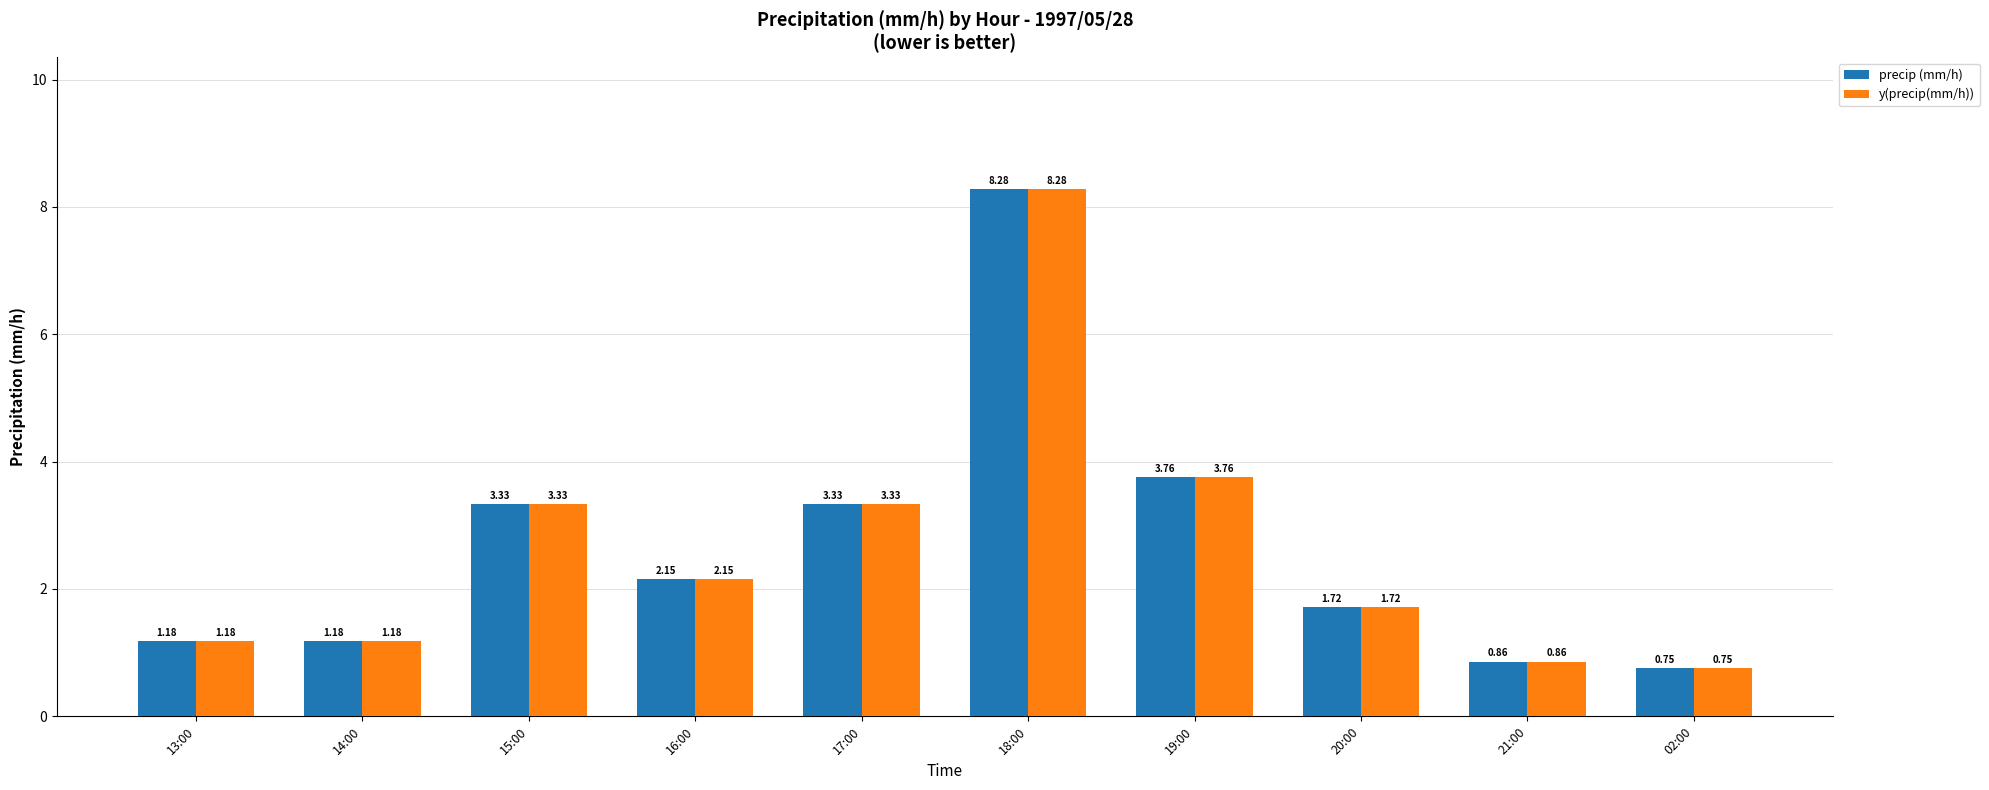

What is the difference between the y(precip(mm/h)) values at 18:00 and 02:00?

7.5